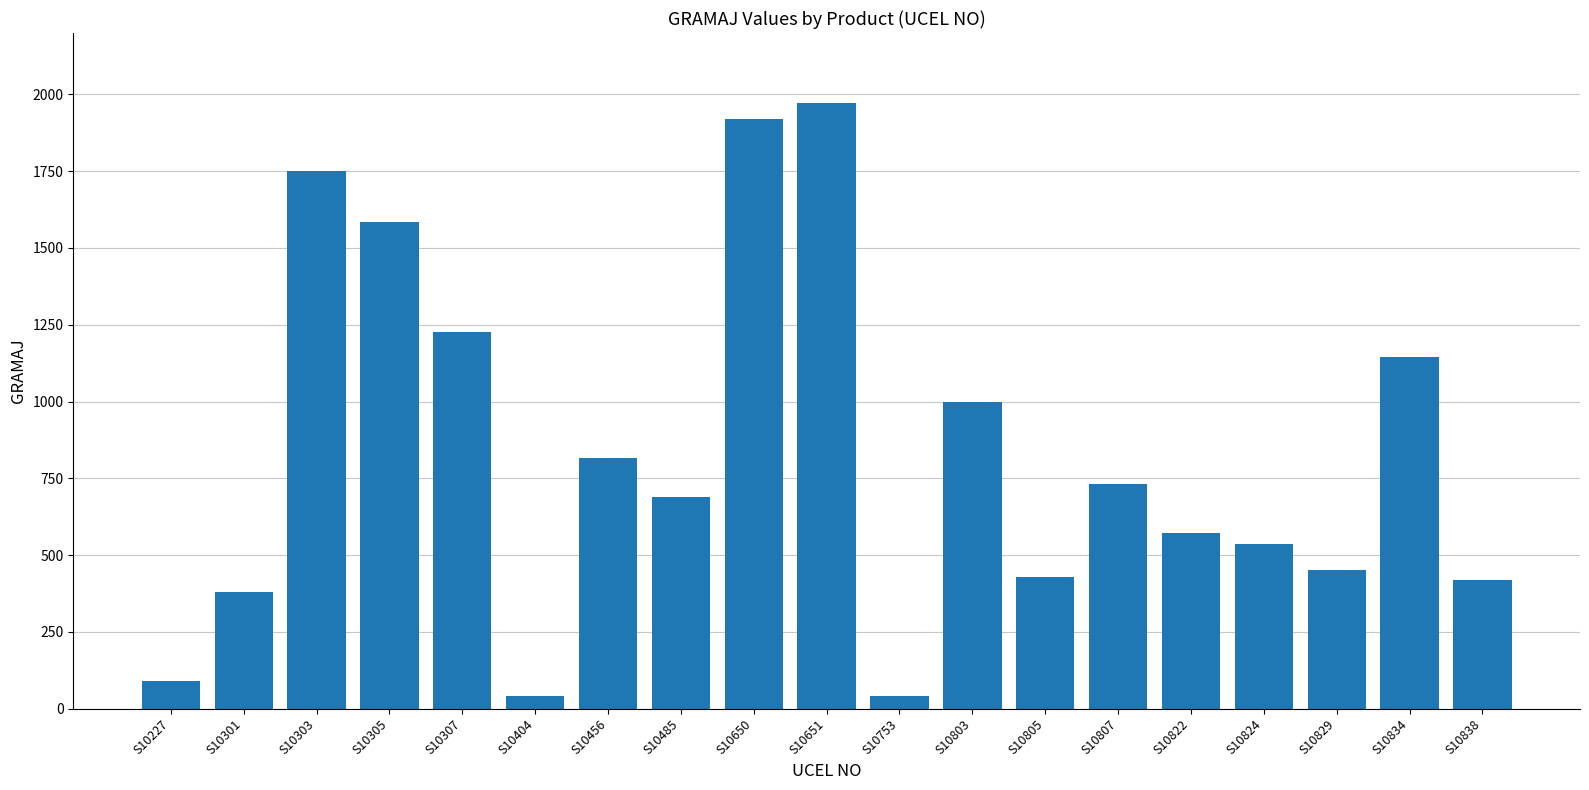

Reading left to right, list all the values displayed in this chart.

90	380	1750	1586	1225	40	815	688	1920	1972	40	1000	430	730	572	537	452	1145	419